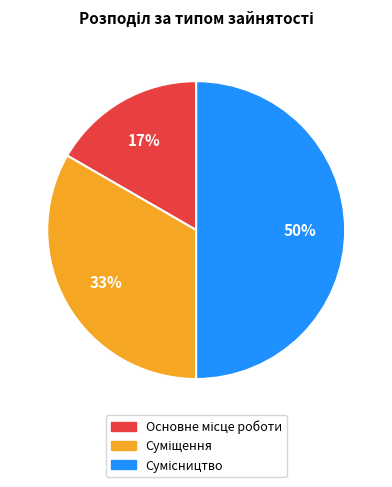

To the nearest percent, what is the average slice percentage?

33%